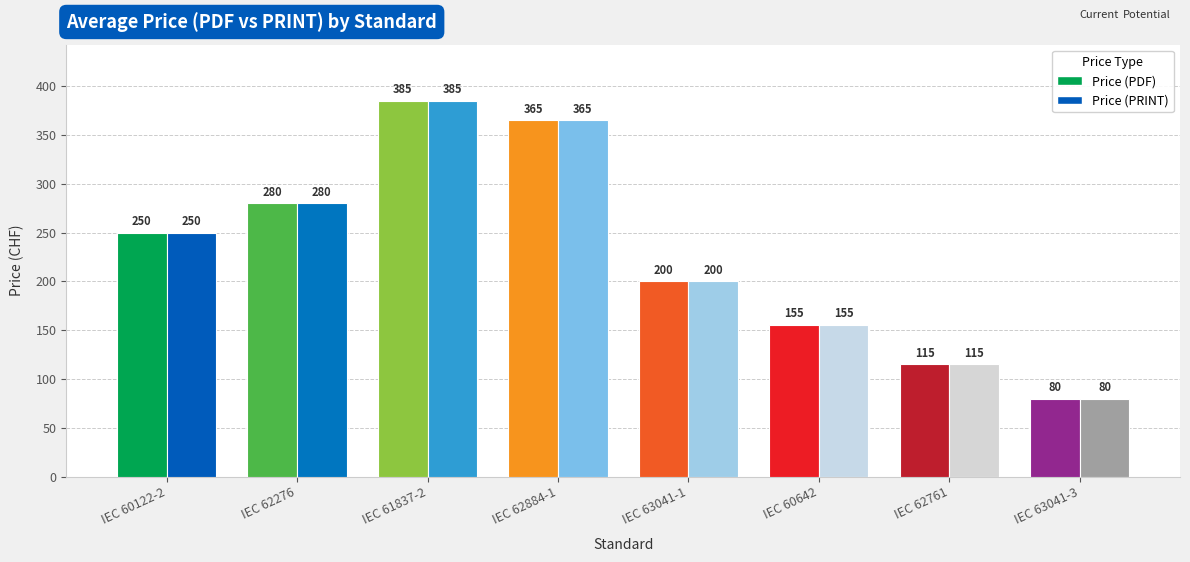

True or false: Price (PRINT) has a value of 303 at IEC 63041-1.

False